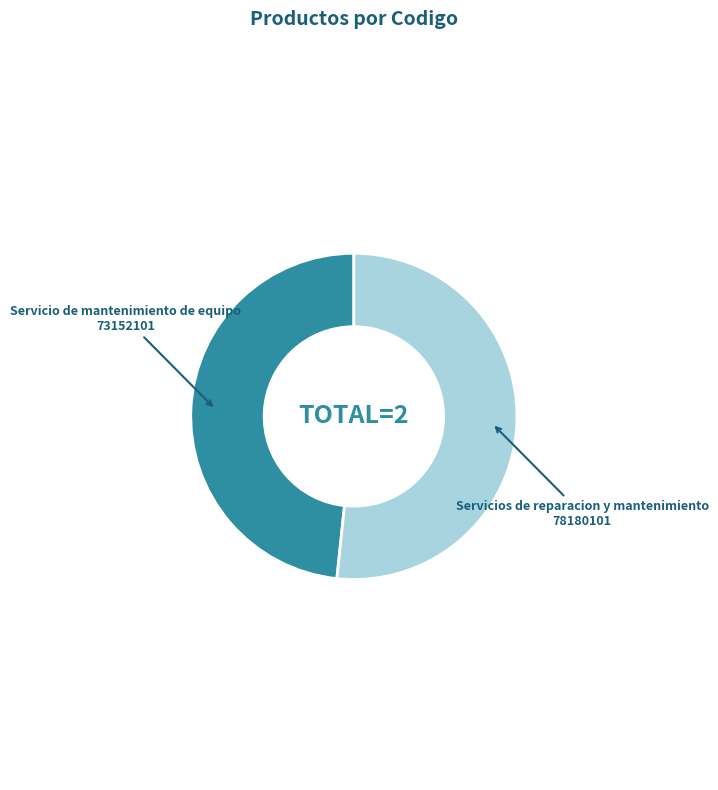

Rank the categories by value from lowest to highest.

Servicio de mantenimiento de equipo, Servicios de reparacion y mantenimiento